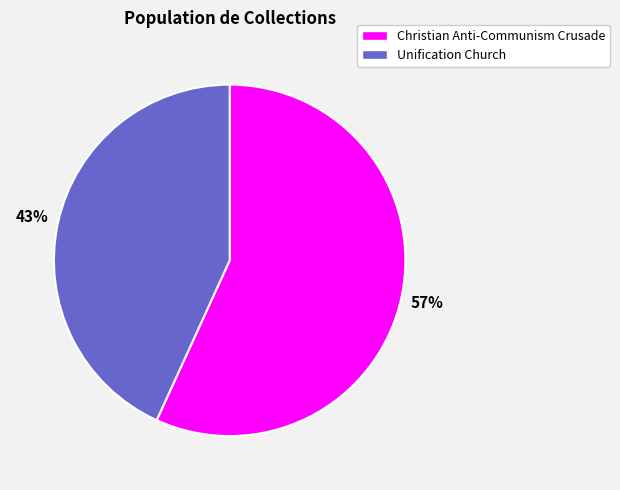

To the nearest percent, what is the difference between the Christian Anti-Communism Crusade and Unification Church slice percentages?

14%